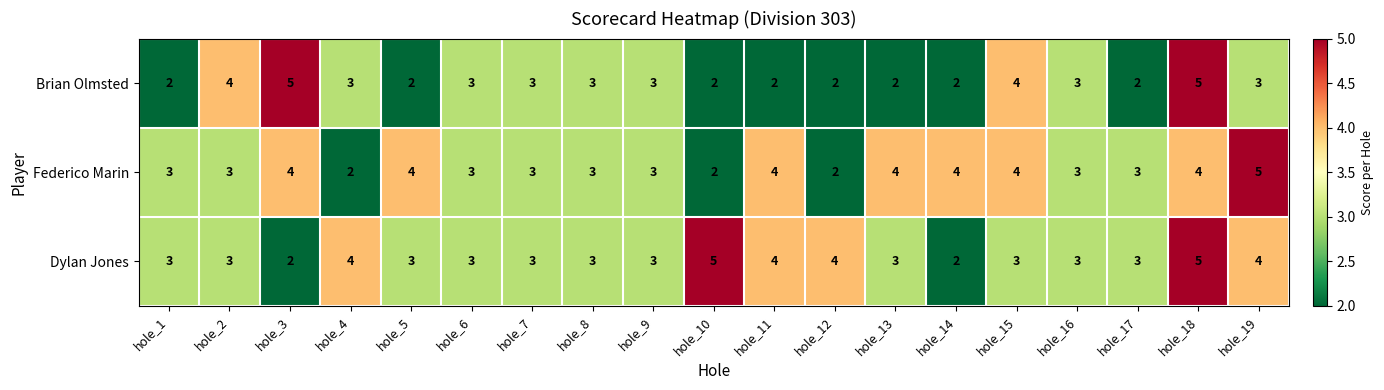

The Dylan Jones series shows 3 at hole_1. True or false?

True